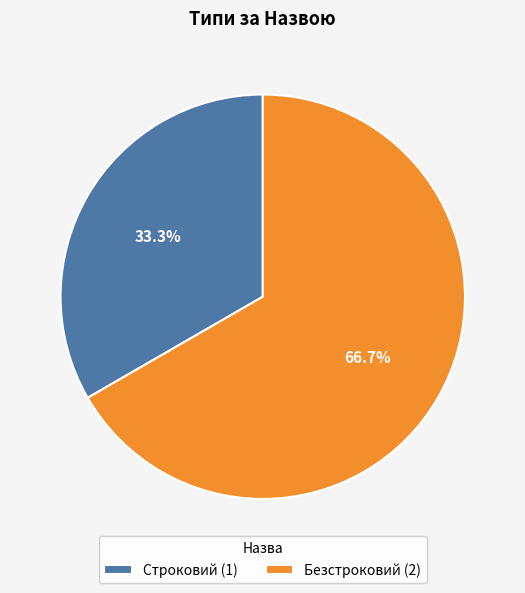

To the nearest percent, what portion does Строковий represent?

33%